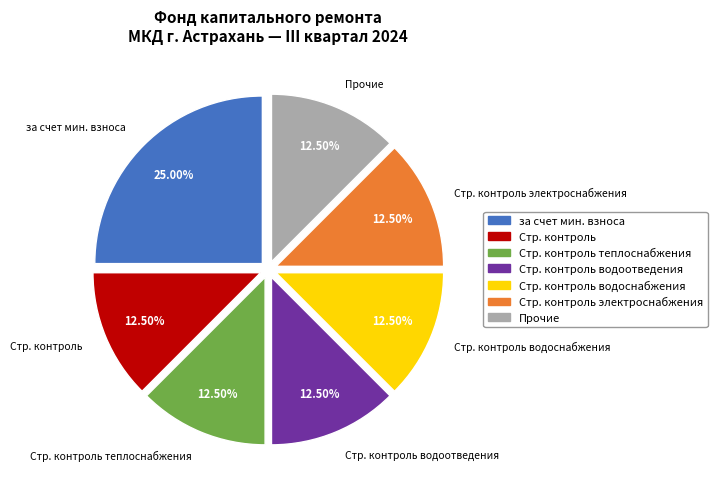

What is the largest slice in the pie chart?

за счет мин. взноса